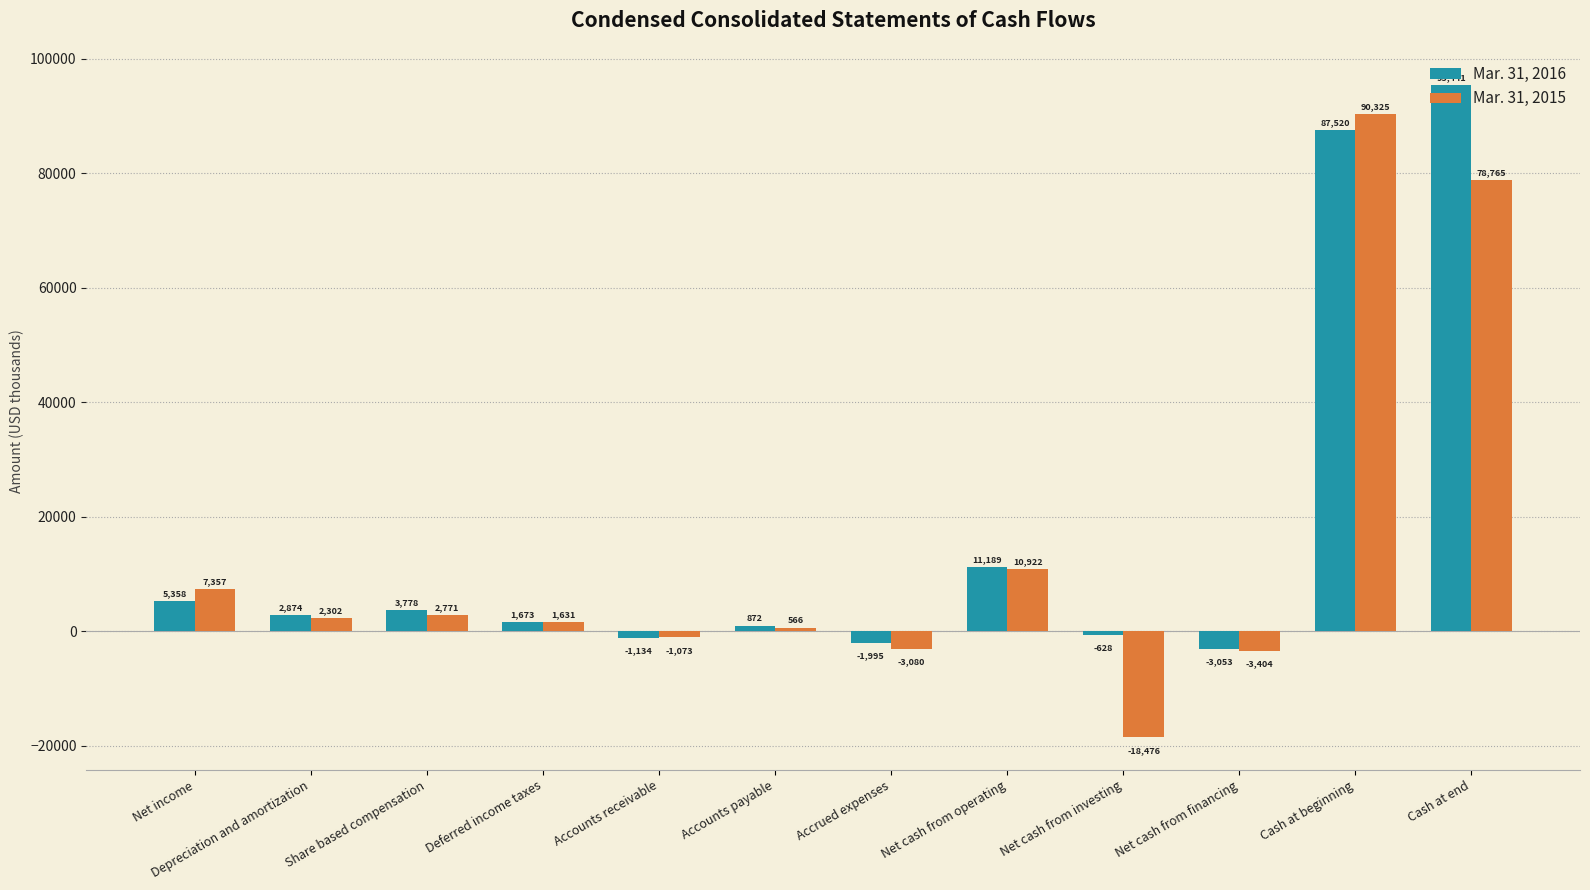

What is the approximate value of Mar. 31, 2015 at Net income, to the nearest 100?

7400